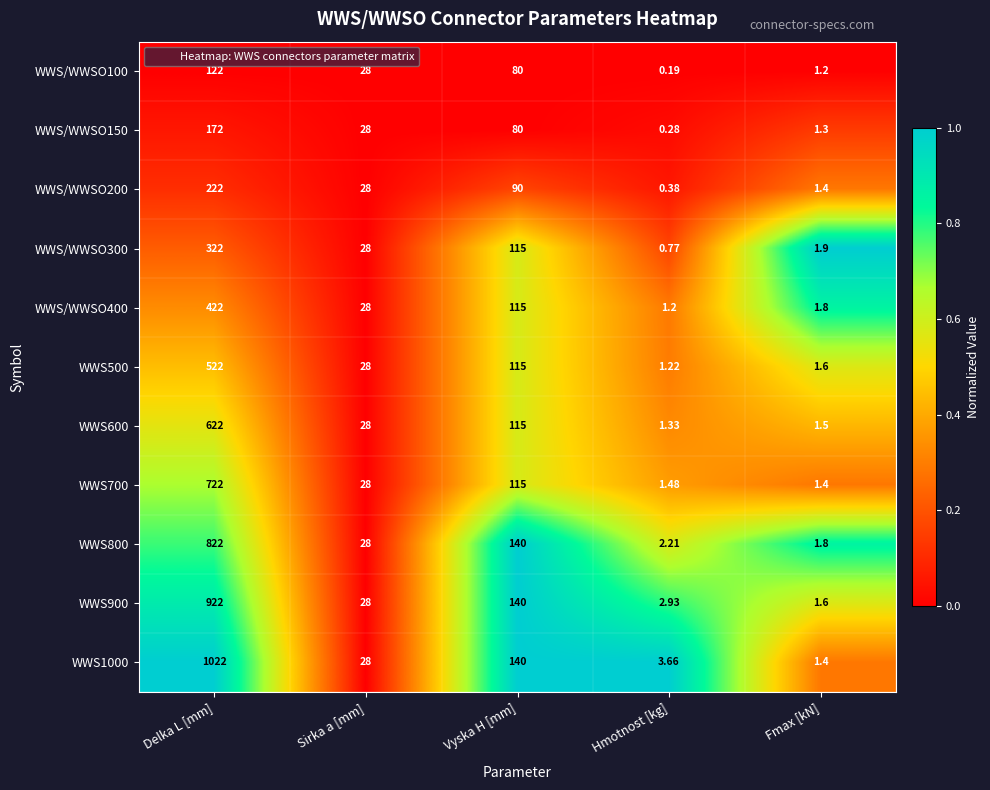

Where is WWS/WWSO100 nearest to the value 61?

Vyska H [mm]